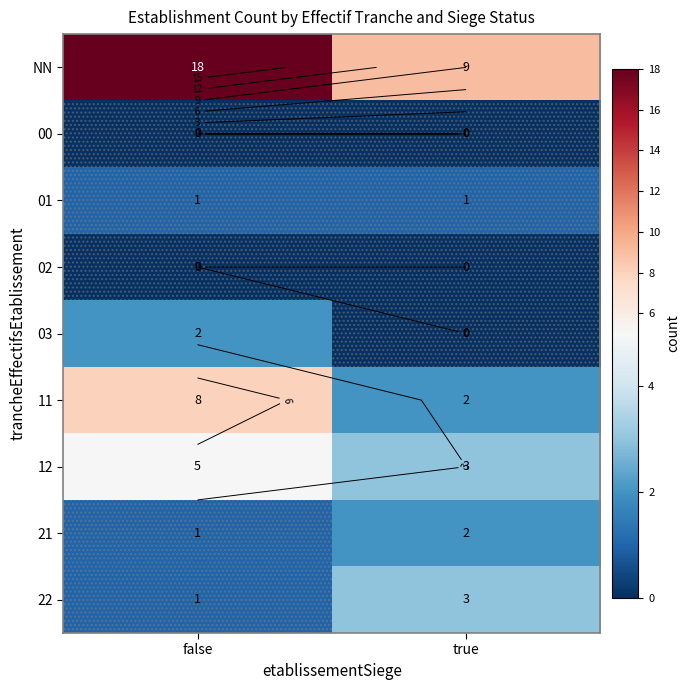

Which has a higher value, true or false?

false